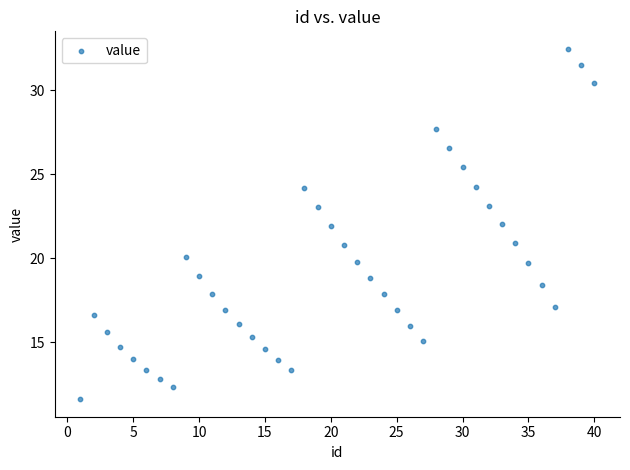

What is the range of Y values (max minus min)?

20.9